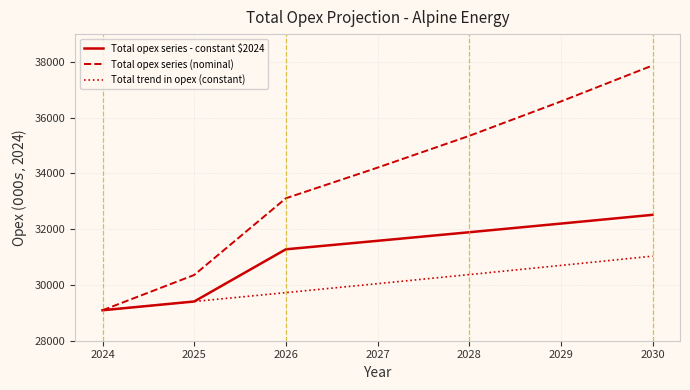

Which series changed the most between 2024 and 2025?

Total opex series (nominal)